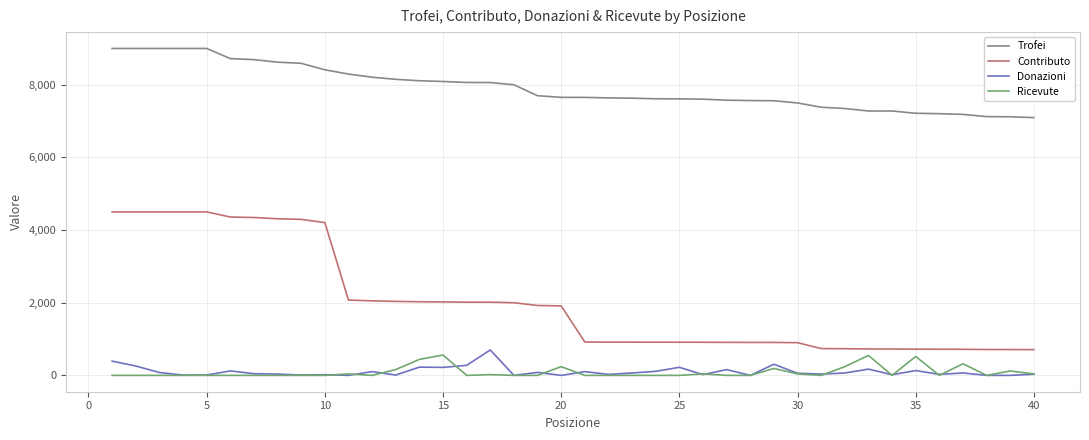

Which series has the largest total across all categories?

Trofei